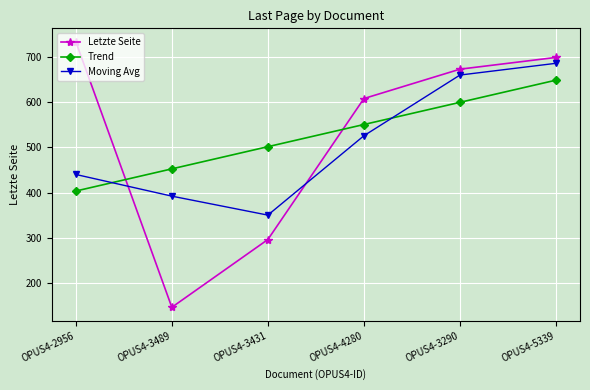

Reading right to left, what are all the values shown in this chart?

Letzte Seite: OPUS4-5339=699.0	OPUS4-3290=673.0	OPUS4-4280=608.0	OPUS4-3431=296.0	OPUS4-3489=146.0	OPUS4-2956=734.0
Trend: OPUS4-5339=648.7	OPUS4-3290=599.6	OPUS4-4280=550.5	OPUS4-3431=501.5	OPUS4-3489=452.4	OPUS4-2956=403.3
Moving Avg: OPUS4-5339=686.0	OPUS4-3290=660.0	OPUS4-4280=525.7	OPUS4-3431=350.0	OPUS4-3489=392.0	OPUS4-2956=440.0